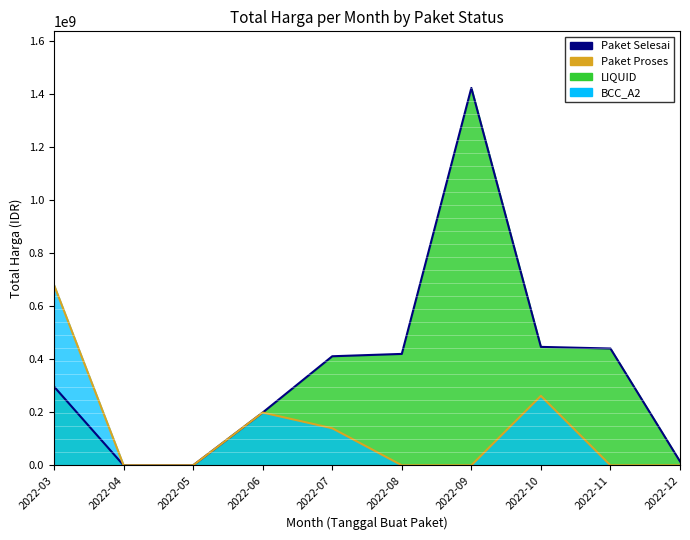

True or false: Paket Proses and Paket Selesai cross at least once.

True